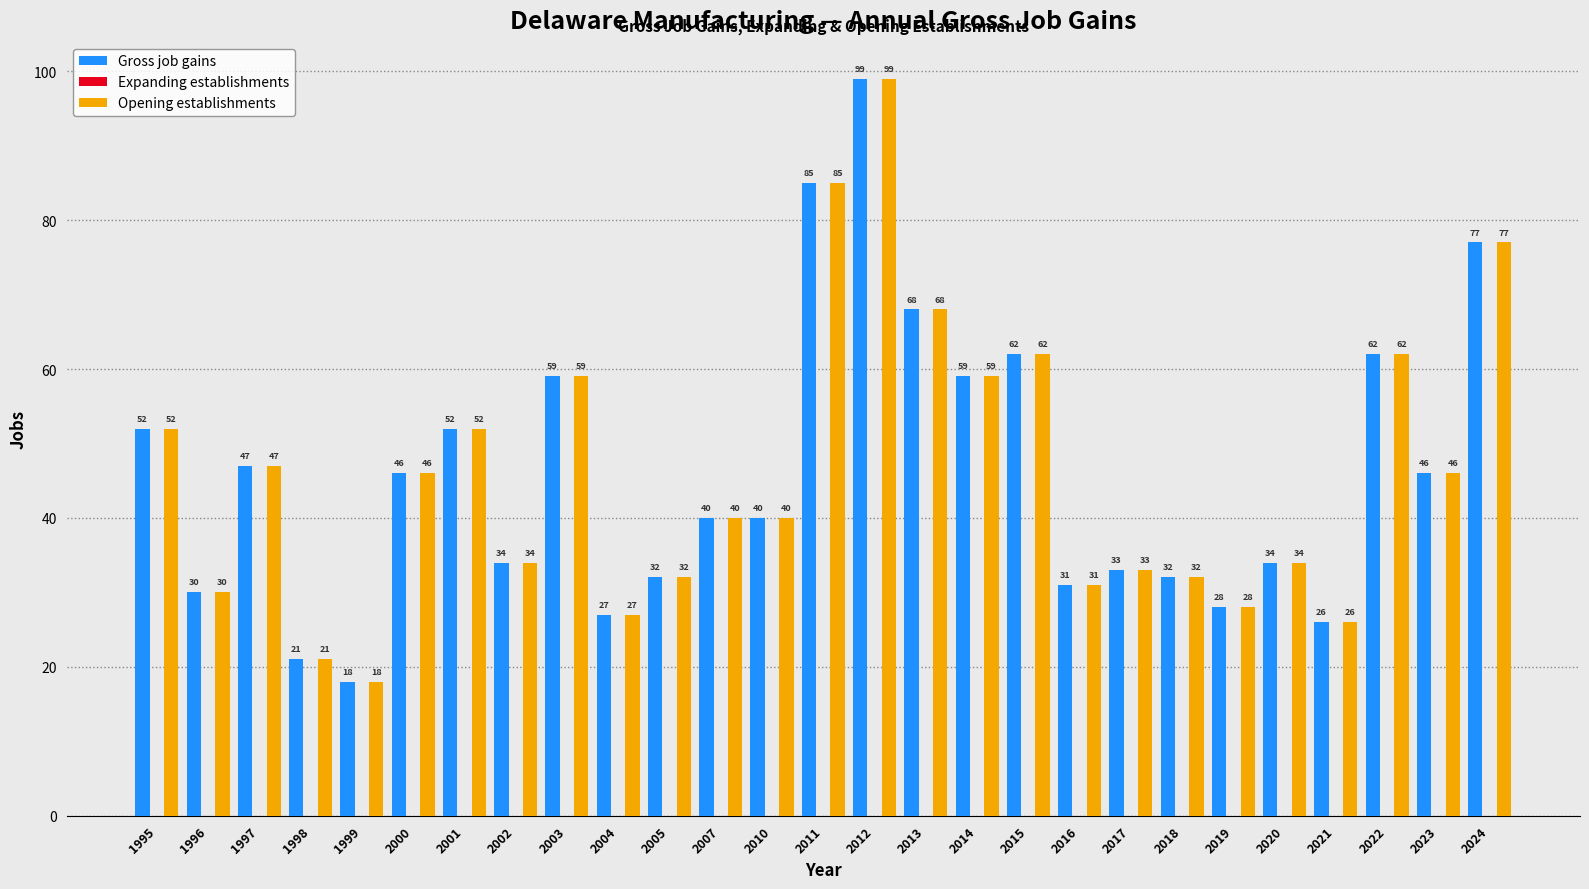

What is the spread (max minus min) of values at 2014?

0